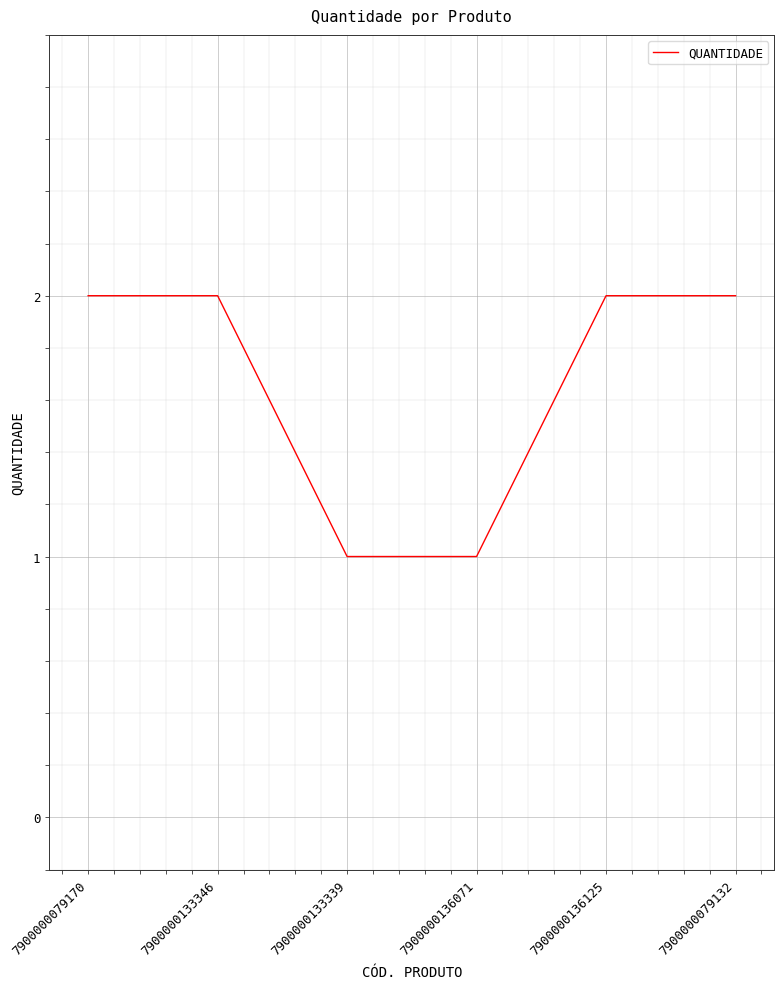

What is the sum of all values?

10